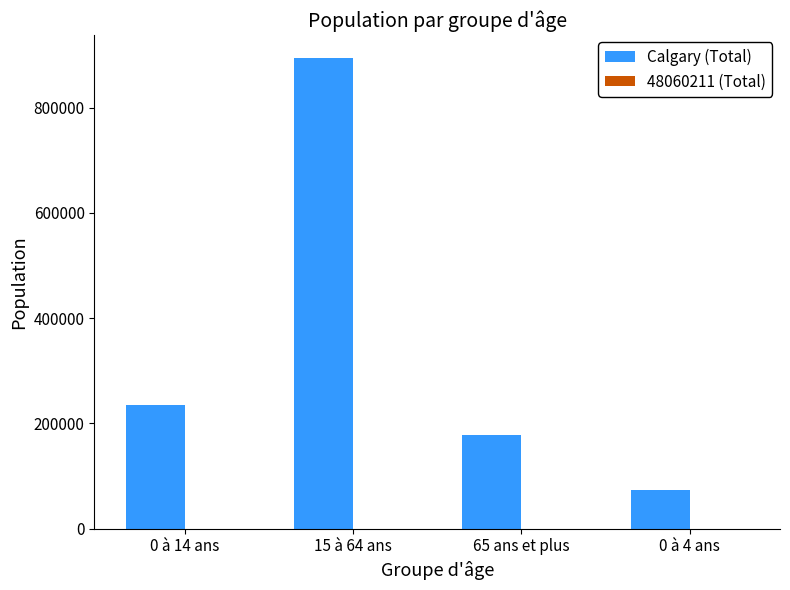

What is the total value across all series at 15 à 64 ans?

893835